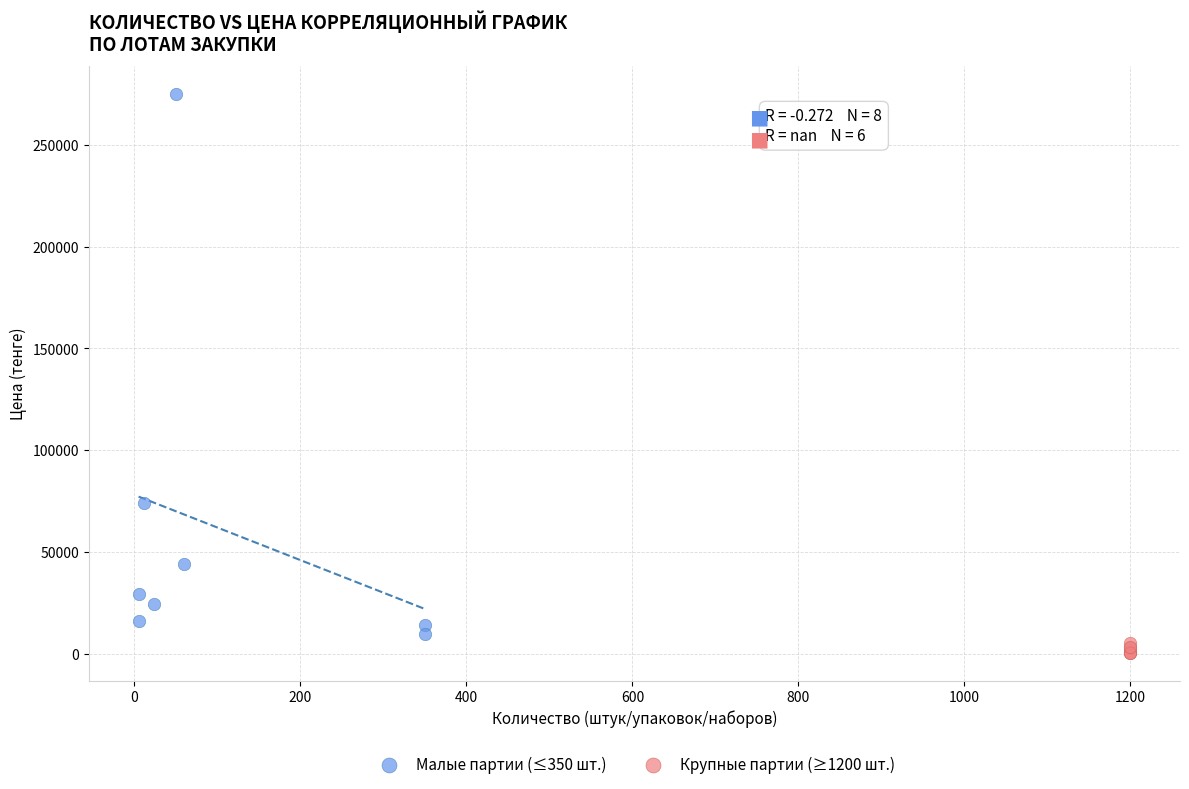

Which series has the largest Y range (max minus min)?

Малые партии (≤350 шт.)